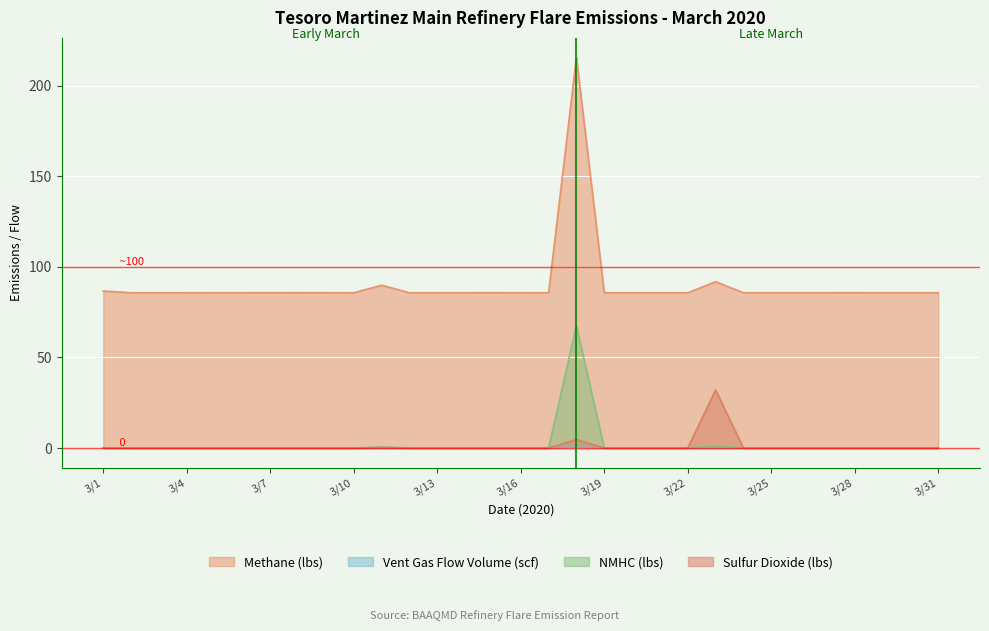

At which category is the sum across all series the highest?

3/18